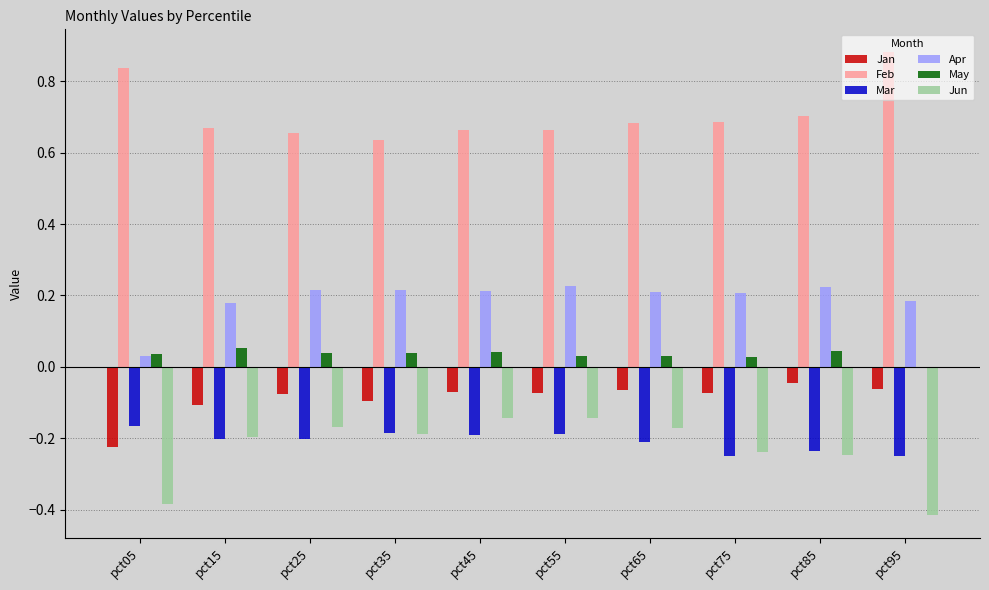

Is the value of Apr at pct85 greater than the value of Jun at pct75?

Yes